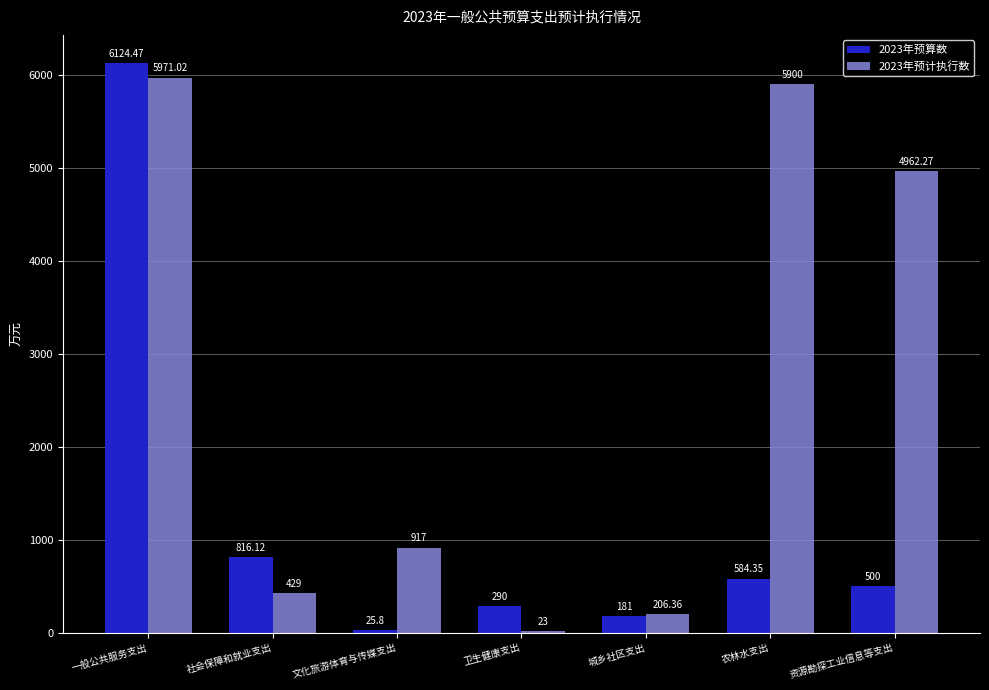

Which series has the largest total across all categories?

2023年预计执行数